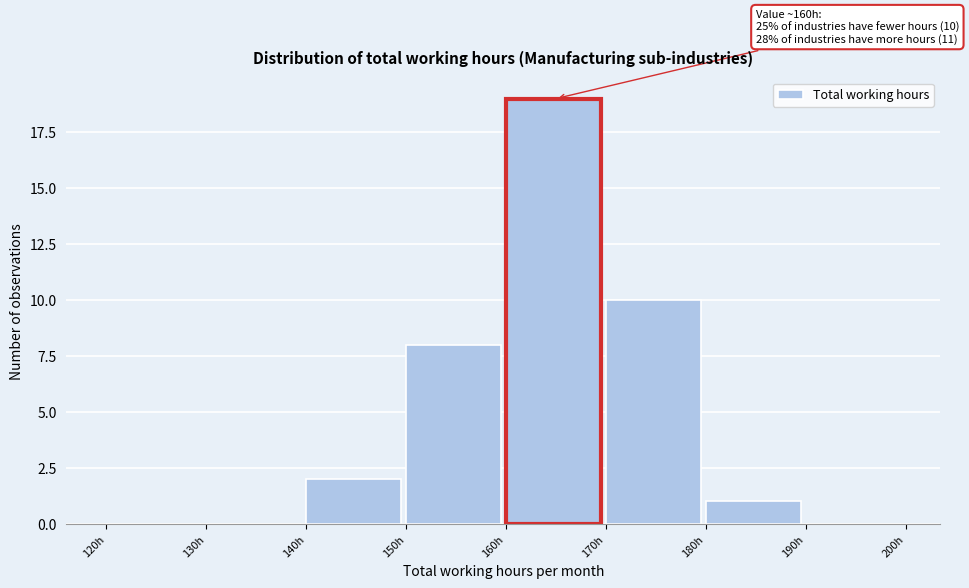

Over which range of the x-axis is the bar tallest?

160 to 170